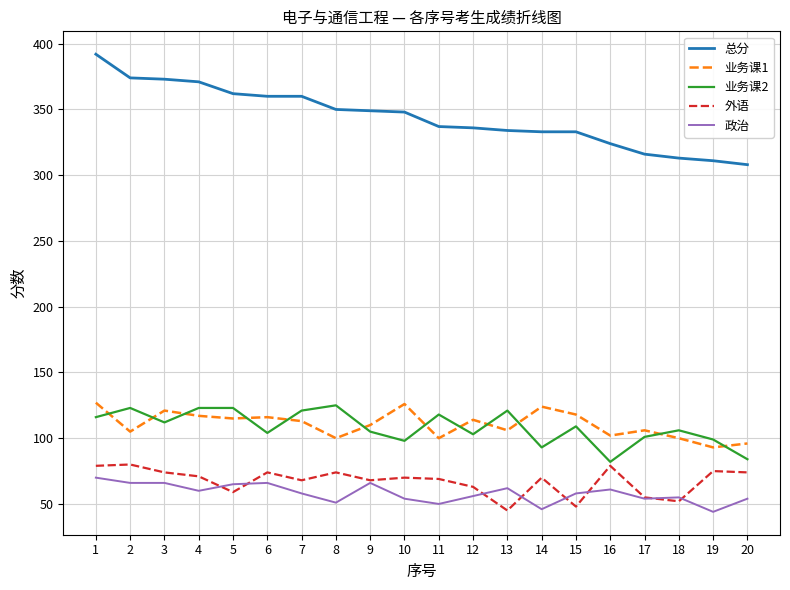

True or false: 政治 and 外语 cross at least once.

True